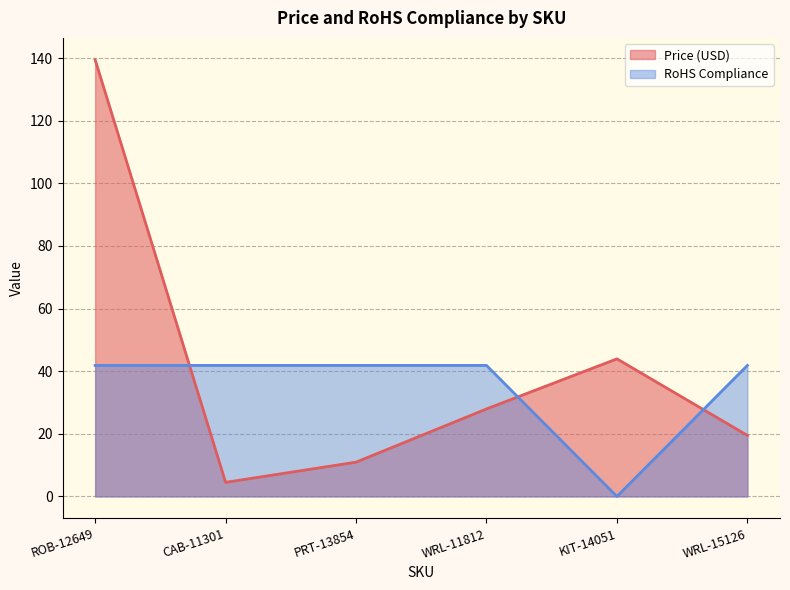

Which category has the lowest value in the RoHS Compliance series?

KIT-14051